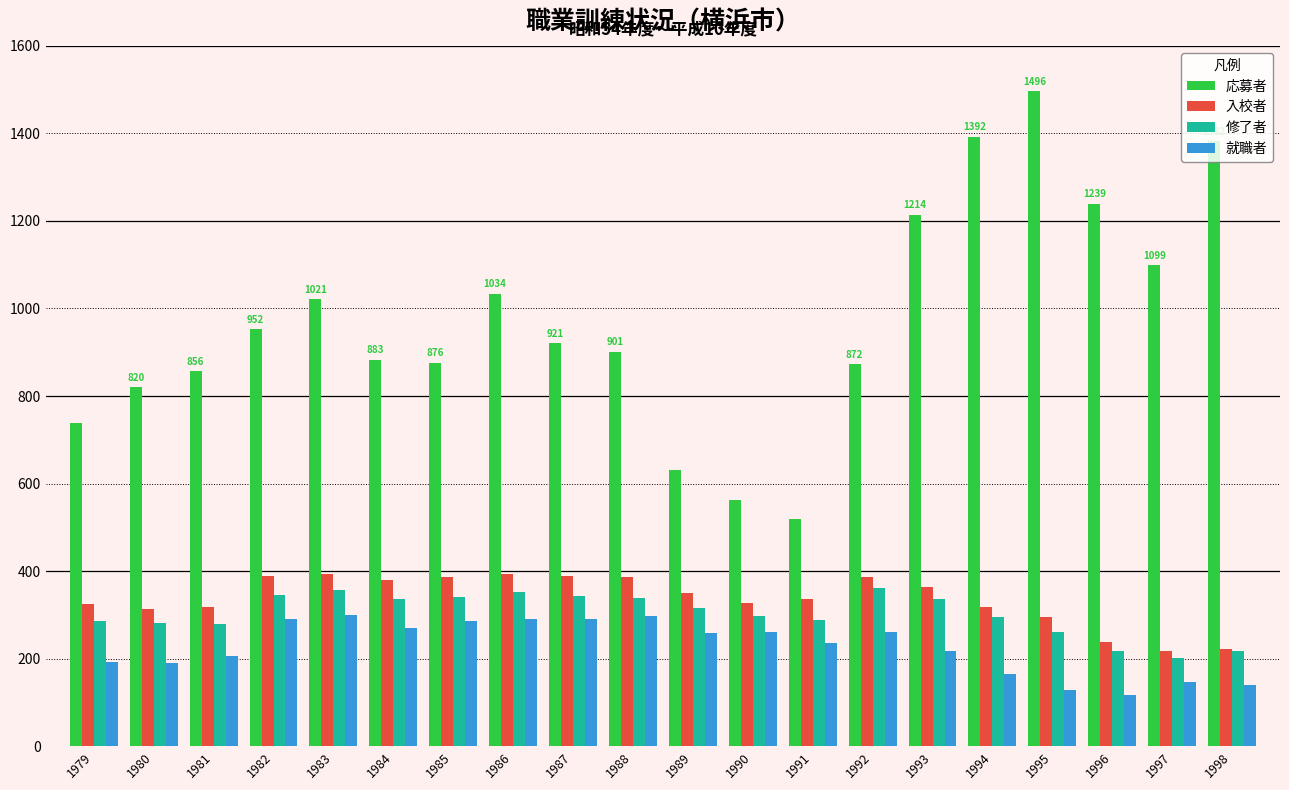

Are the bars grouped side by side (vs. stacked)?

Yes